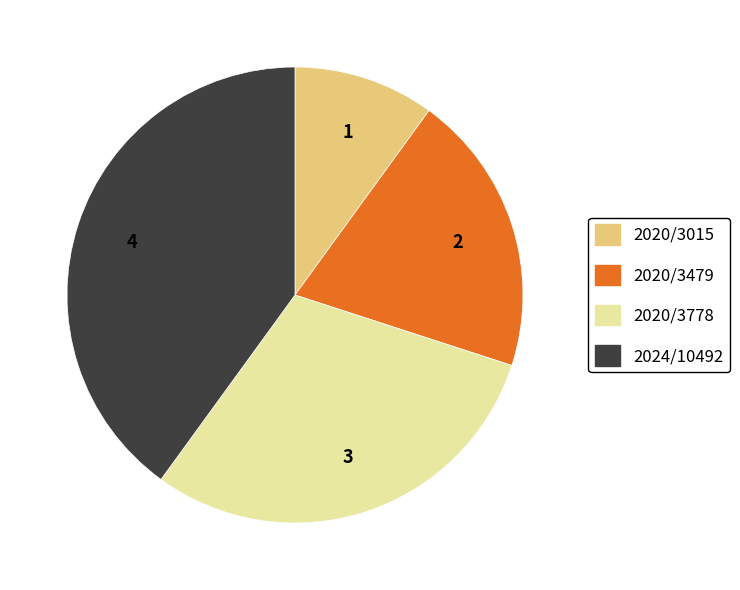

Is it true that 2020/3015 is 10% of the pie?

True